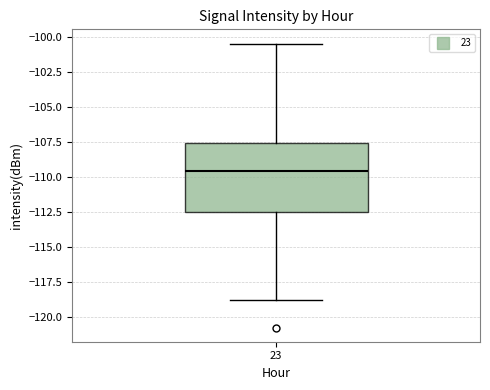

Transcribe this box plot: give where the median line is, the range the box spans, and where the two whiskers end, as read against the y-axis. The values are not printed on the chart, so give them approximately, as read against the axis.

median -109.5, box -112.5 to -107.5, whiskers -118.5 to -100.5